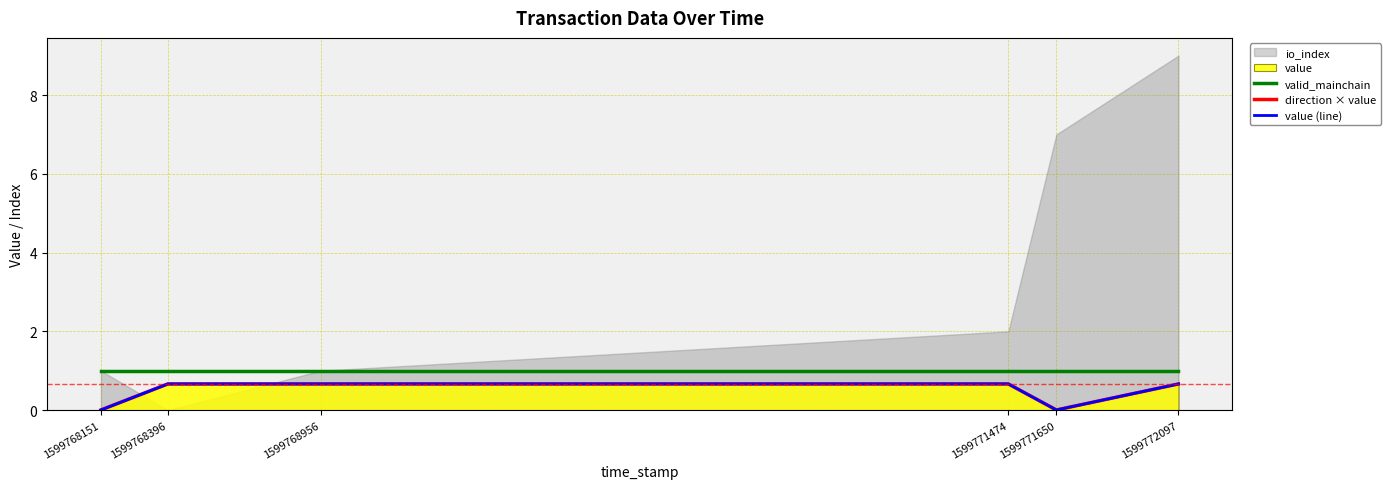

True or false: value (line) and valid_mainchain cross at least once.

False